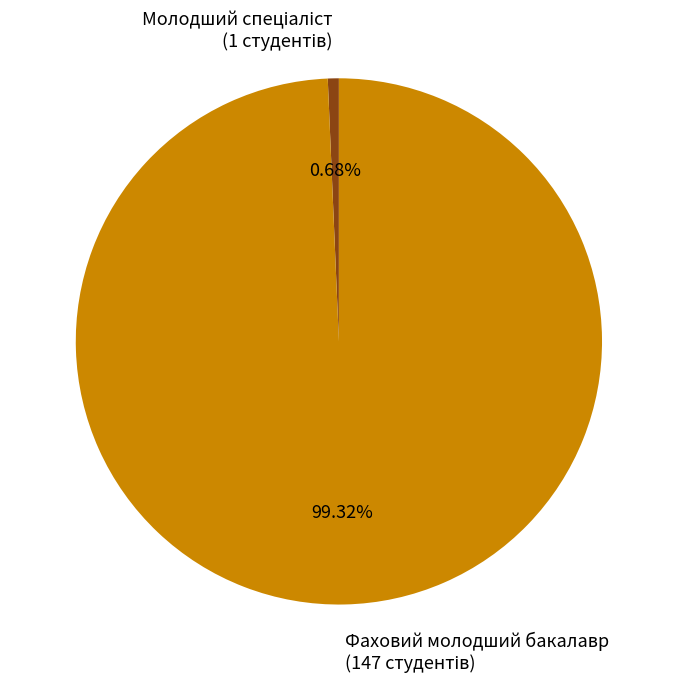

Which slice is the largest?

Фаховий молодший бакалавр